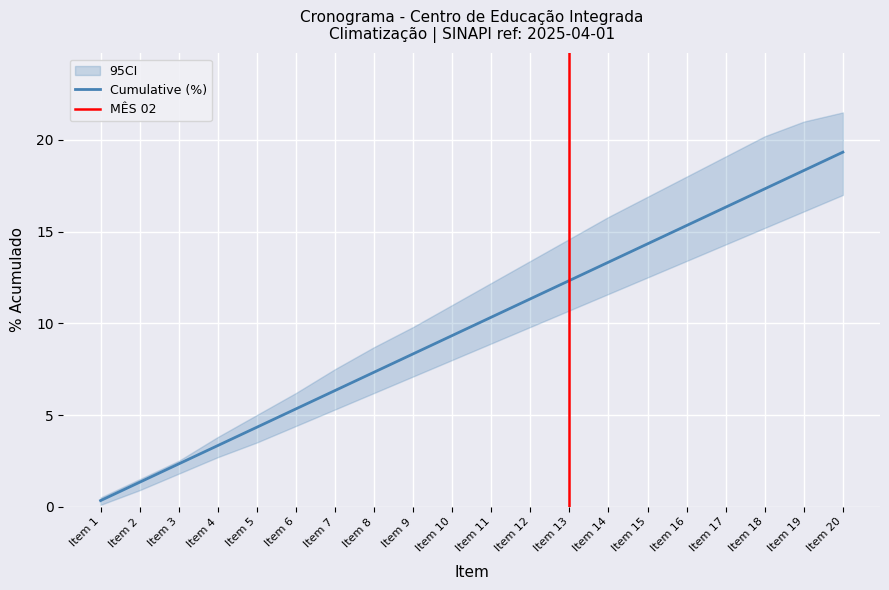

Which series has the largest range (max minus min)?

CI Upper